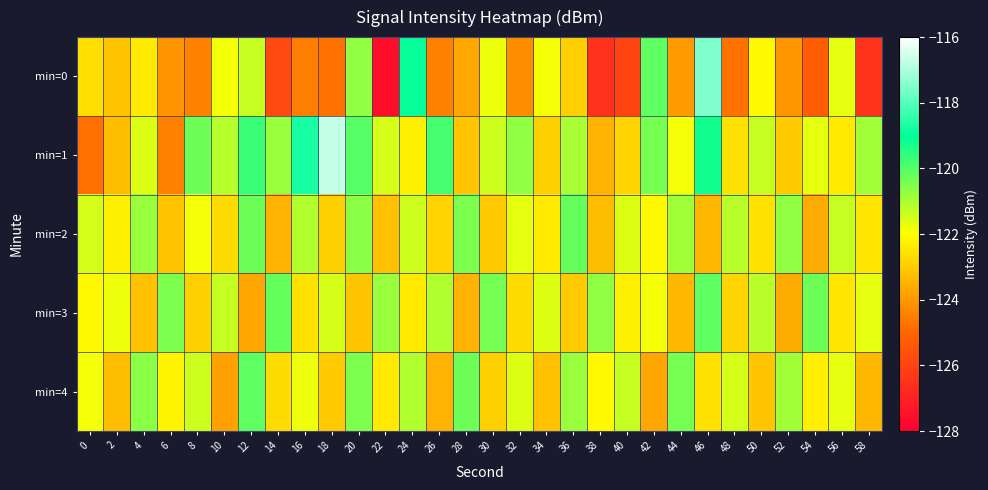

At 22, list the series in order from largest to smallest.

min=3, min=1, min=4, min=2, min=0